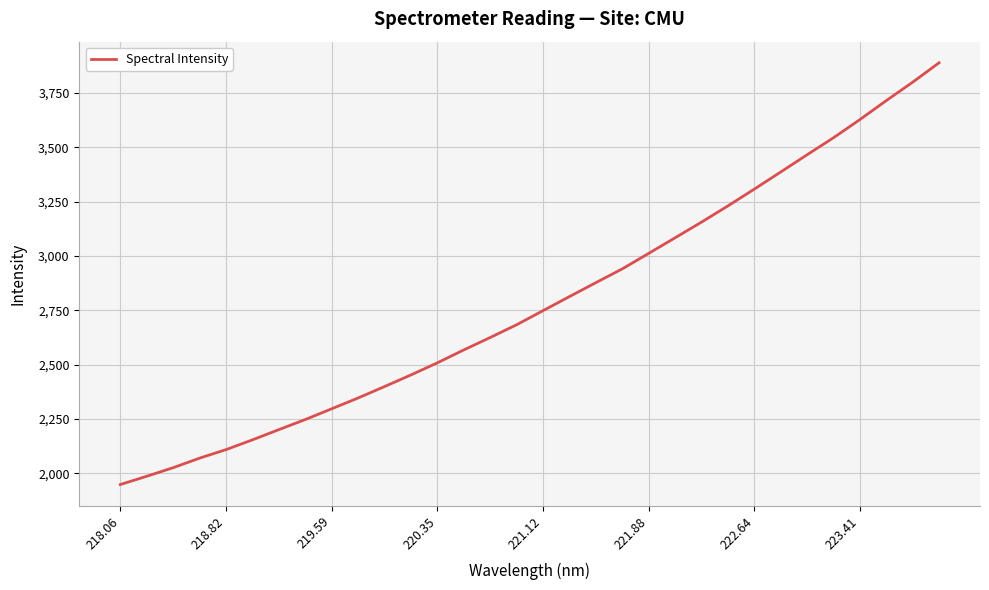

What is the difference between the maximum and minimum values?

1941.5